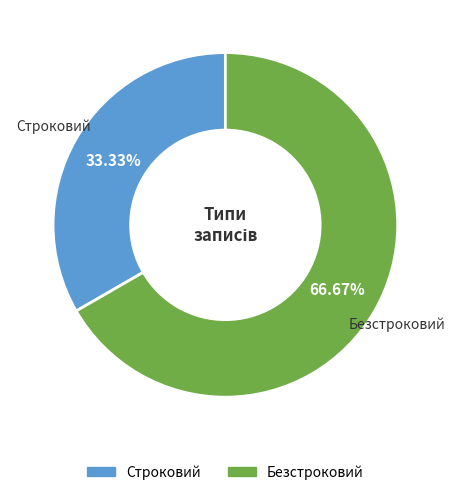

How many segments does this pie chart have?

2